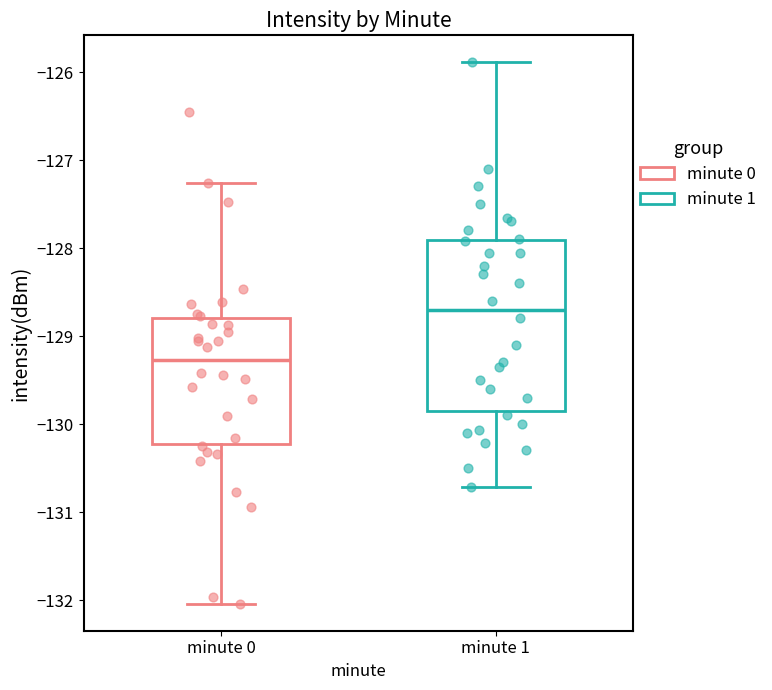

Reading left to right, read every box against the y-axis: the position of its median line, the range the box covers, and the ends of its whiskers. The values are not printed on the chart, so give them approximately, as read against the axis.

minute 0: median -129.3, box -130.2 to -128.8, whiskers -132.0 to -127.3
minute 1: median -128.7, box -129.8 to -127.9, whiskers -130.7 to -125.9